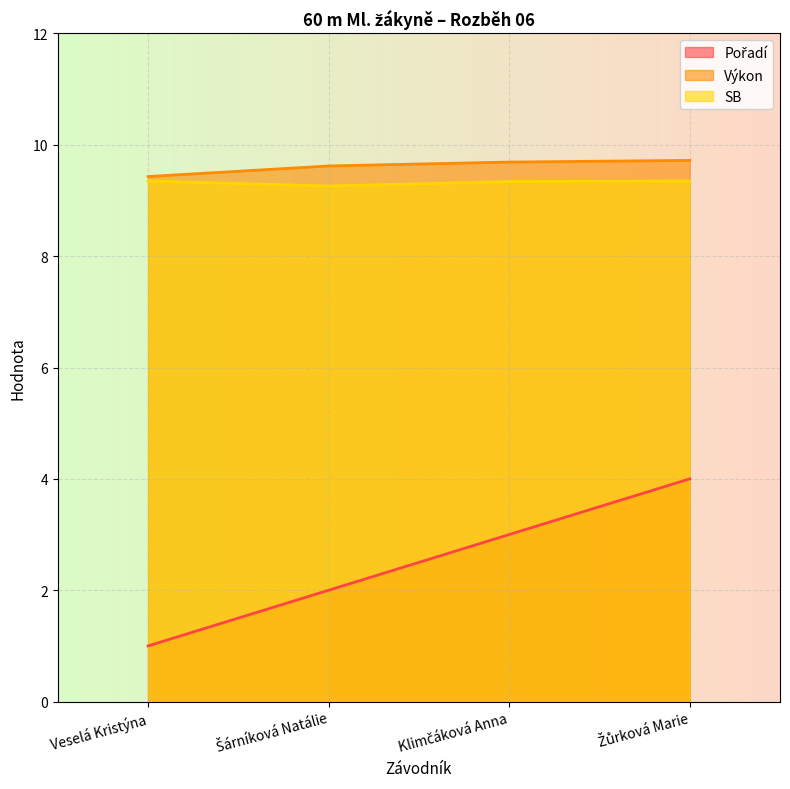

What is the minimum value for SB?

9.3